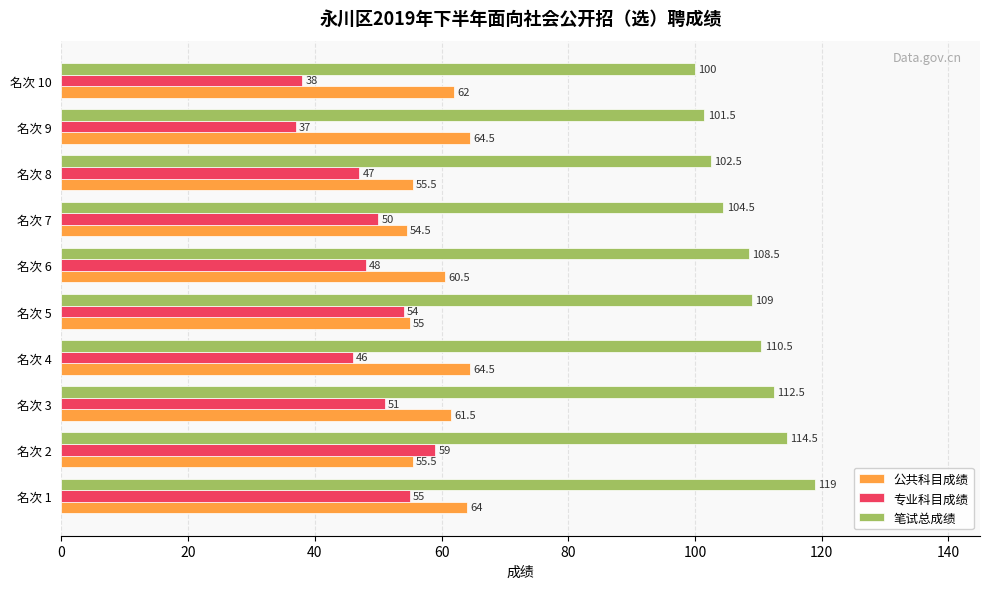

The value of 专业科目成绩 at 名次 7 is 50.0. True or false?

True